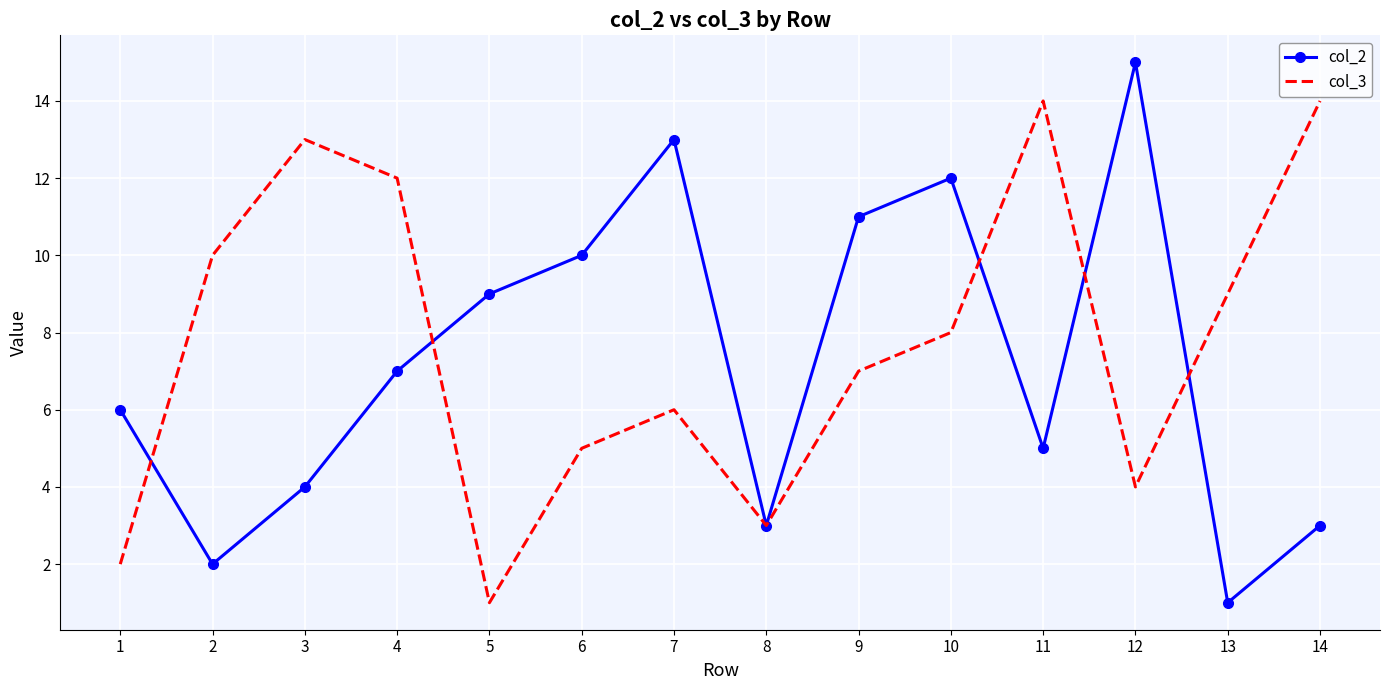

Reading left to right, what are all the values shown in this chart?

col_2: 6	2	4	7	9	10	13	3	11	12	5	15	1	3
col_3: 2	10	13	12	1	5	6	3	7	8	14	4	9	14